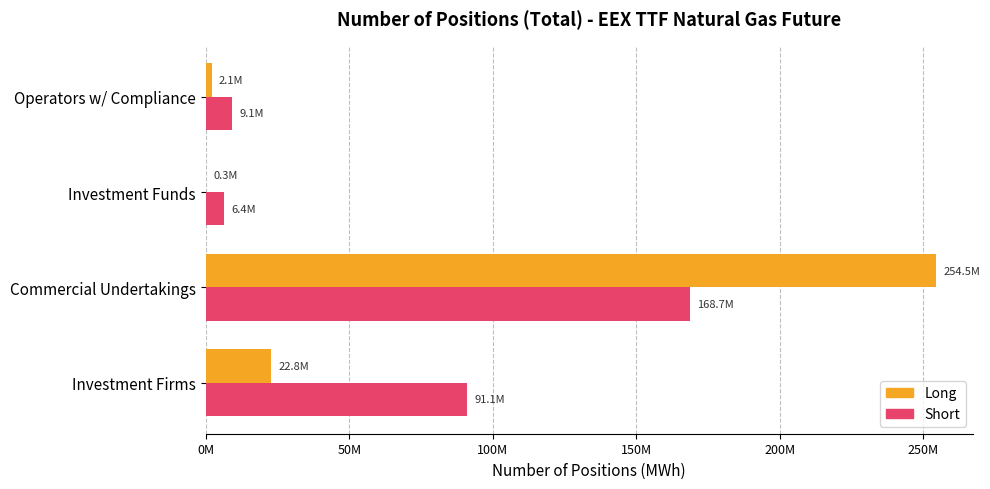

What is the difference between the second highest and second lowest values in the Short series?

81998186